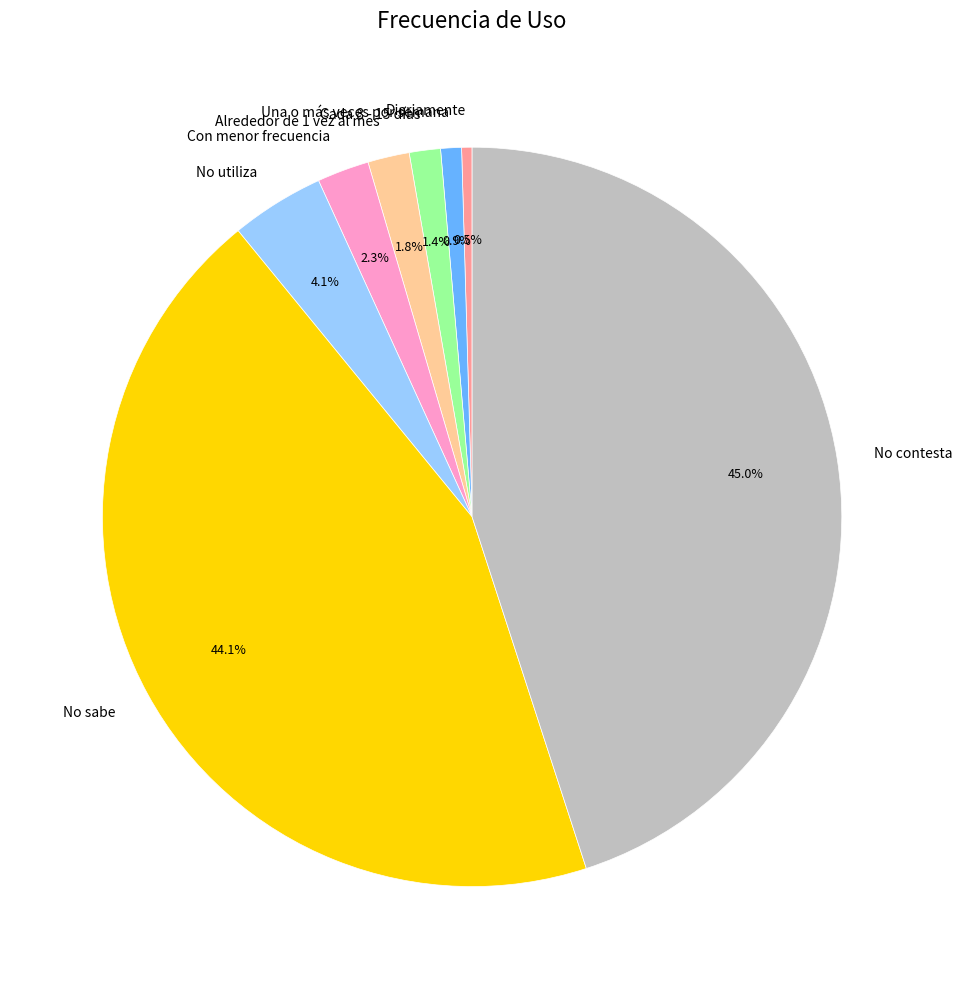

What percentage is NOT represented by Cada 8 - 15 días?

98.6%